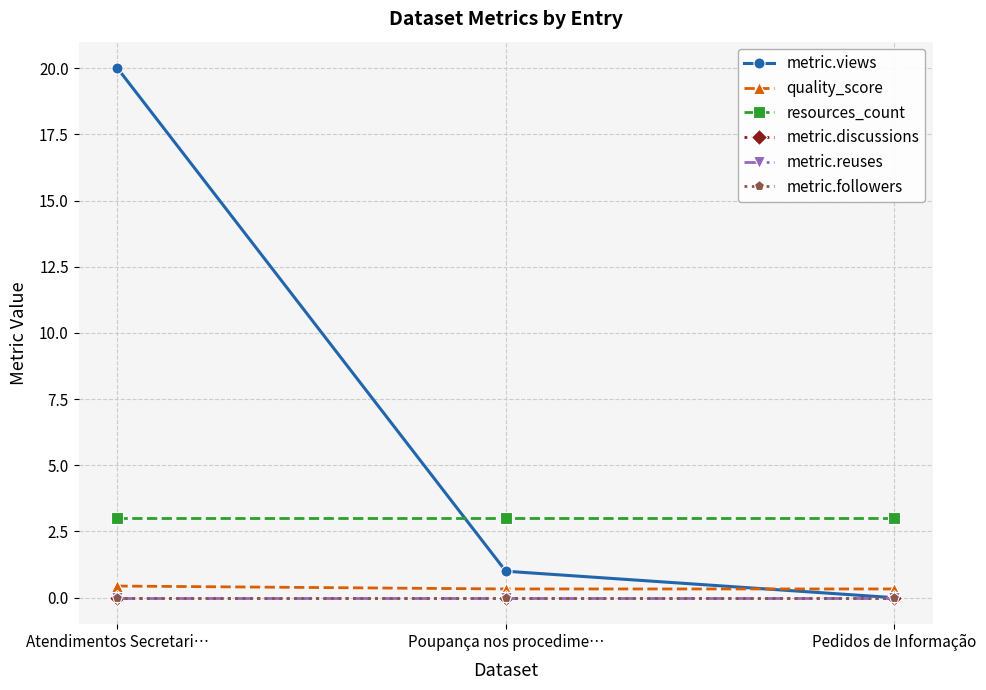

At which label is resources_count closest to 3?

Atendimentos Secretari…